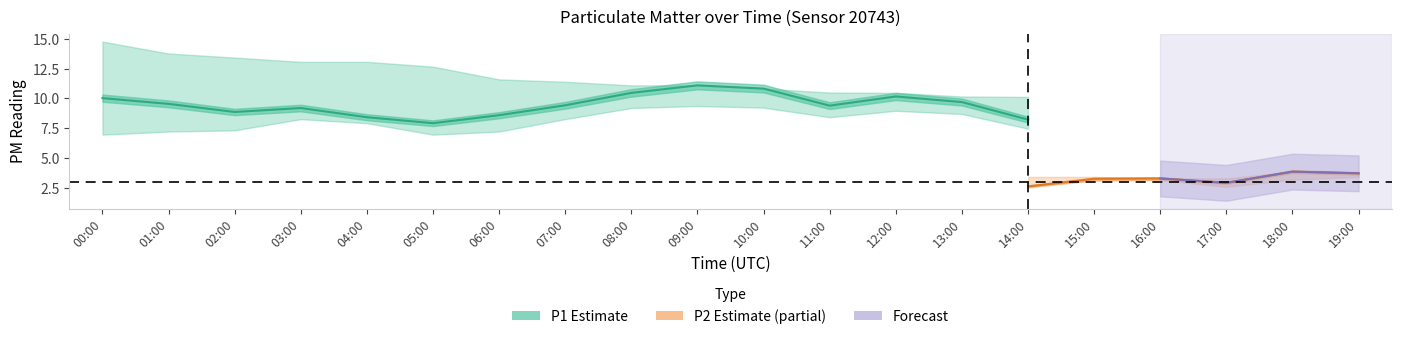

Is the value of P1 at 01:00 greater than the value of P2_lower at 06:00?

Yes